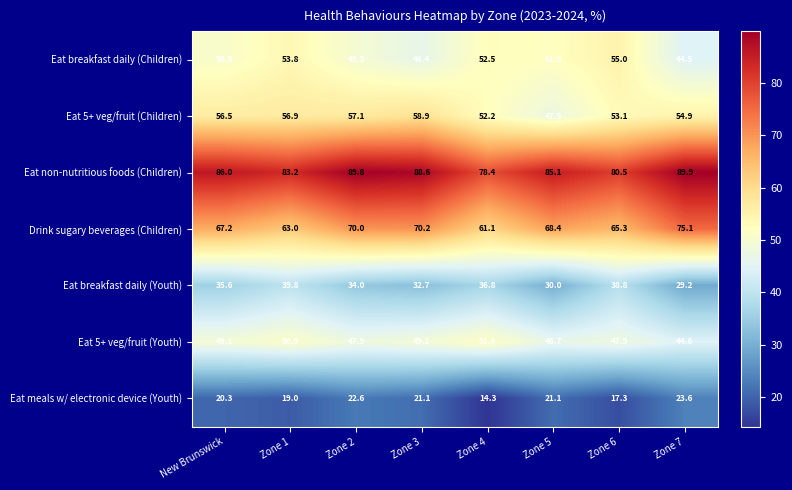

What is the difference between the highest and lowest values at Zone 3?

67.5